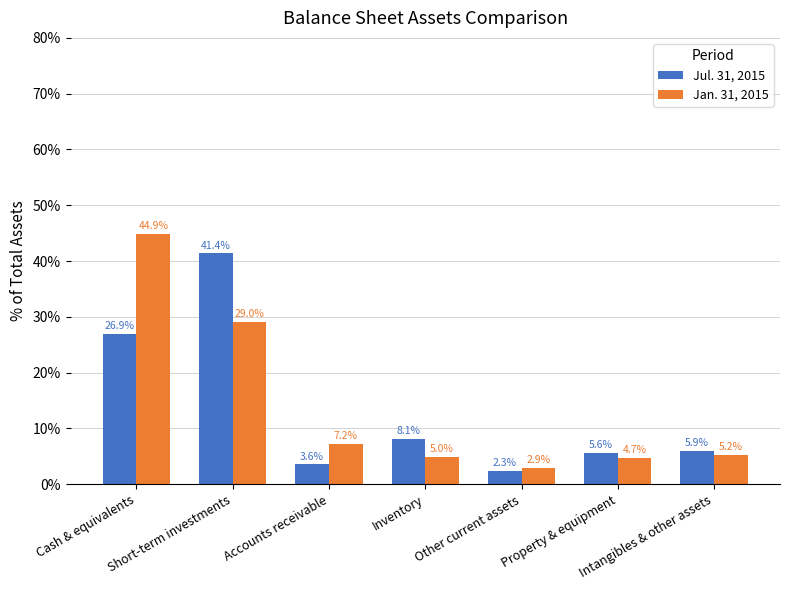

Reading left to right, what are all the values shown in this chart?

Jul. 31, 2015: 26.9	41.4	3.6	8.1	2.3	5.6	5.9
Jan. 31, 2015: 44.9	29.0	7.2	5.0	2.9	4.7	5.2